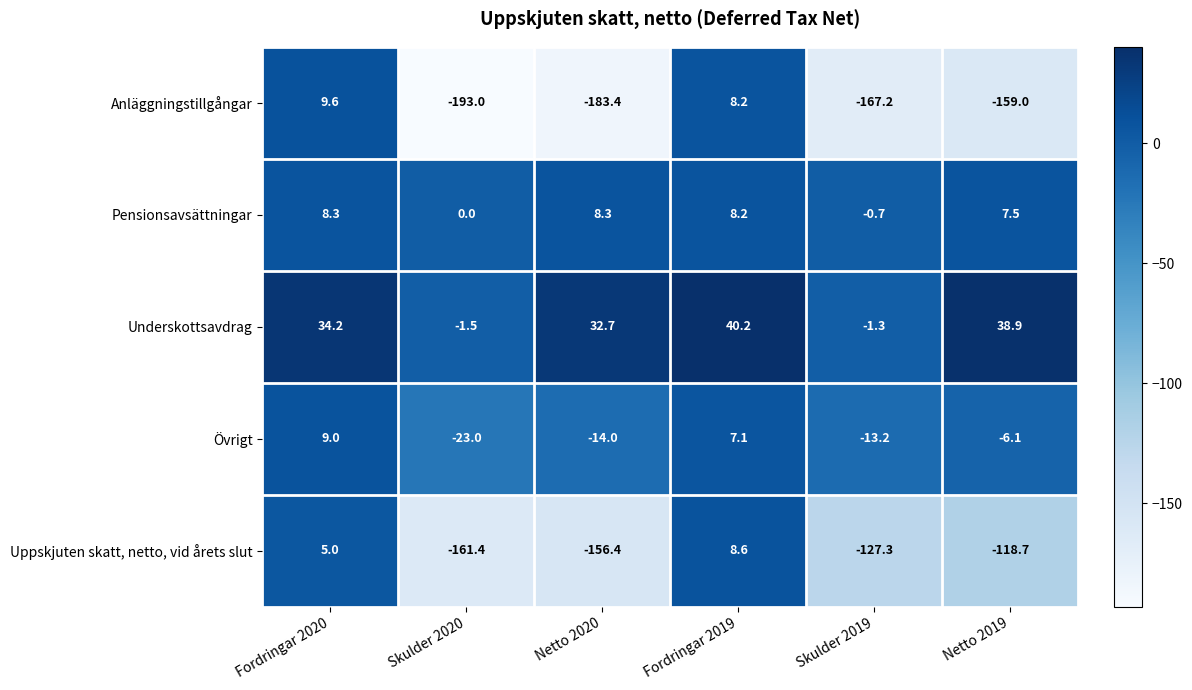

Rank the categories by Underskottsavdrag value from lowest to highest.

Skulder 2020, Skulder 2019, Netto 2020, Fordringar 2020, Netto 2019, Fordringar 2019